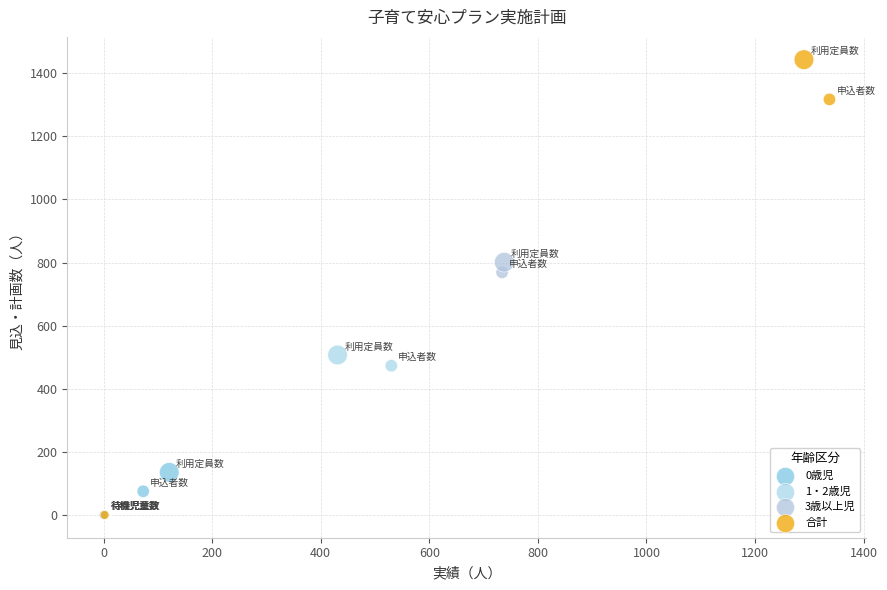

Which series reaches the maximum Y coordinate?

合計